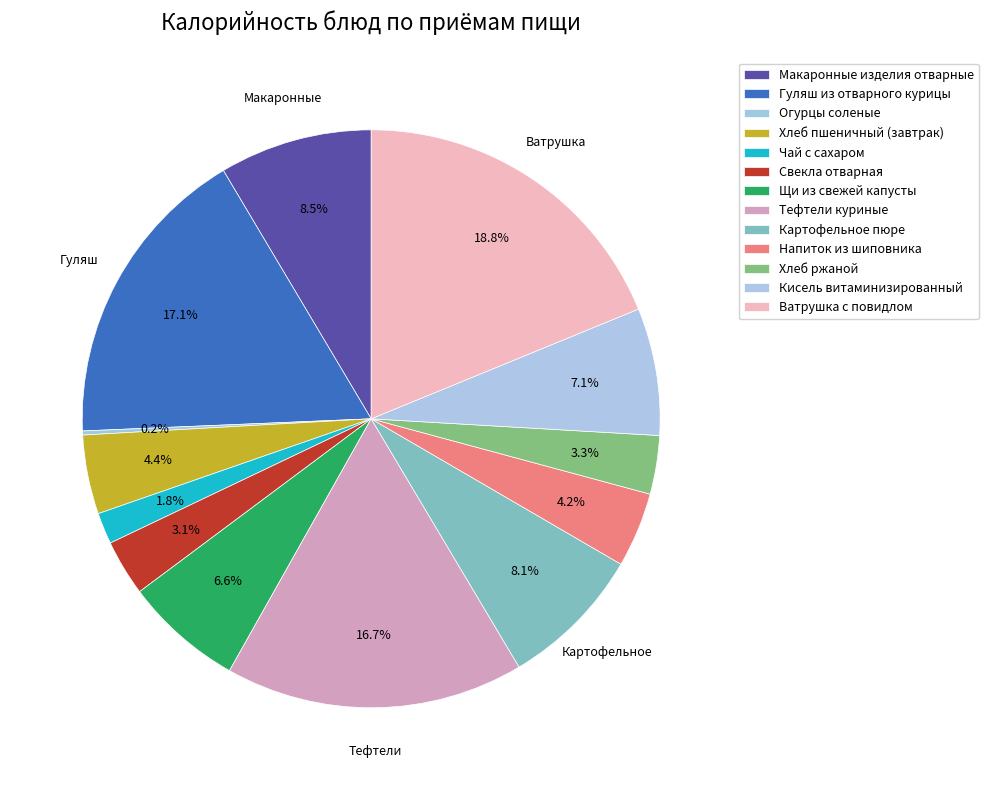

What is the total percentage of Хлеб ржаной and Огурцы соленые?

3.5%